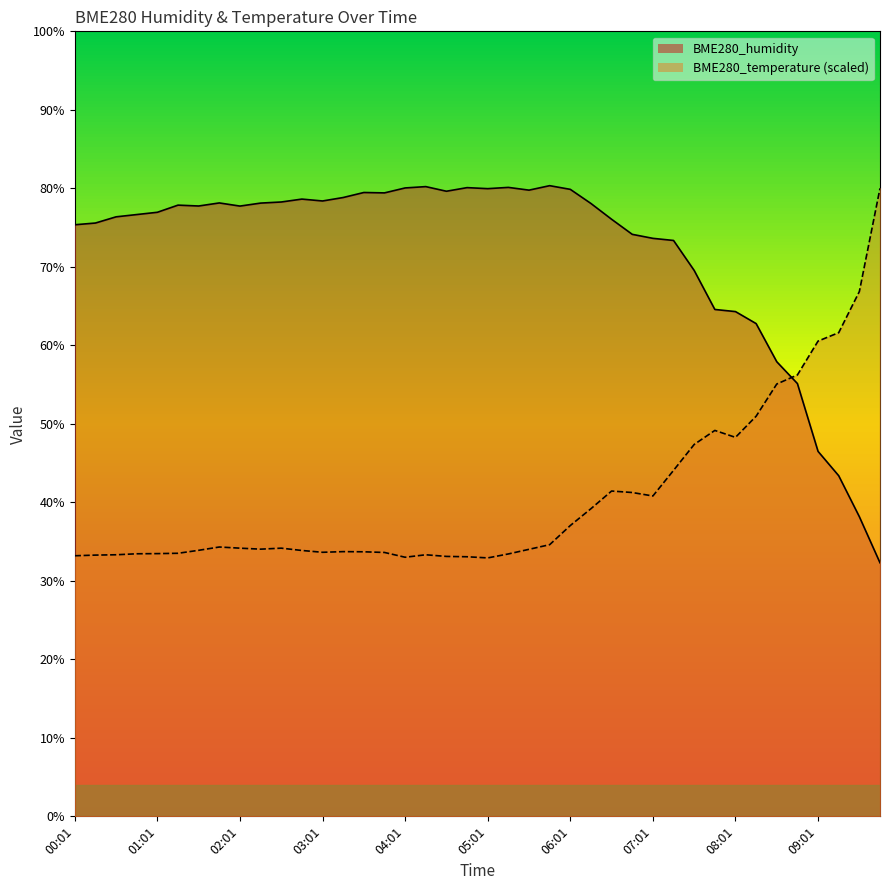

Does the chart have visible grid lines?

No